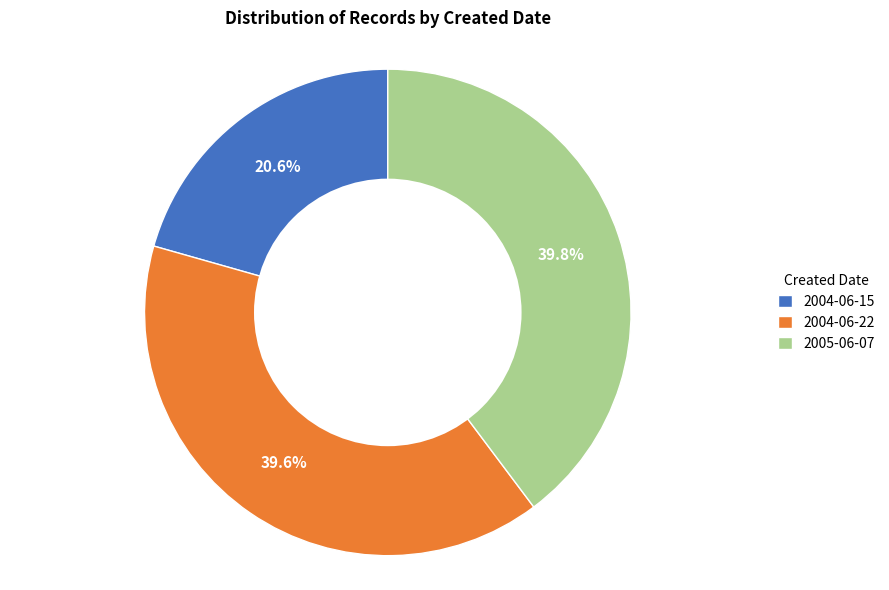

Is 2004-06-15 the majority of the pie?

No